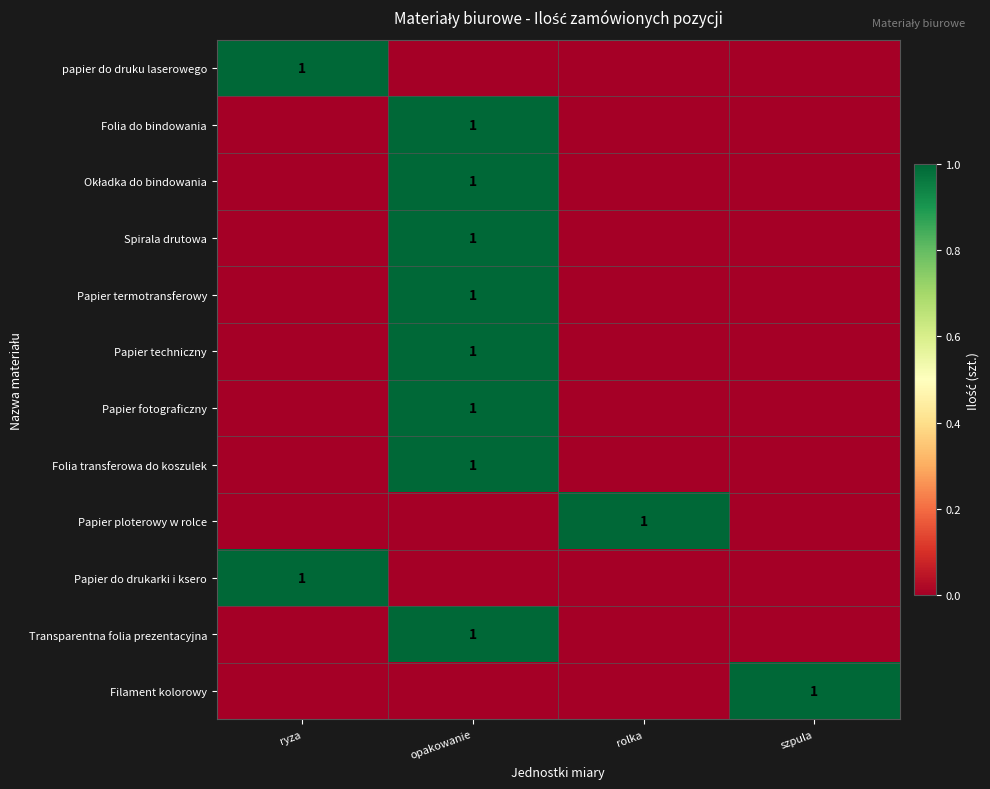

Is it true that Filament kolorowy equals 1 at szpula?

True